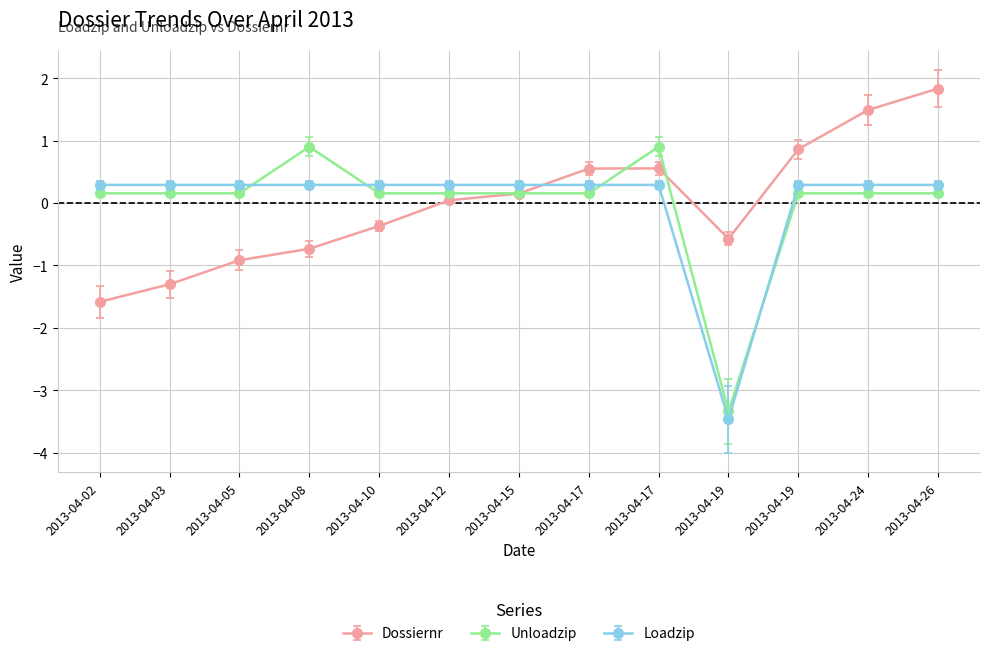

What is the value of the Unloadzip point at the 1st from the left?

0.2